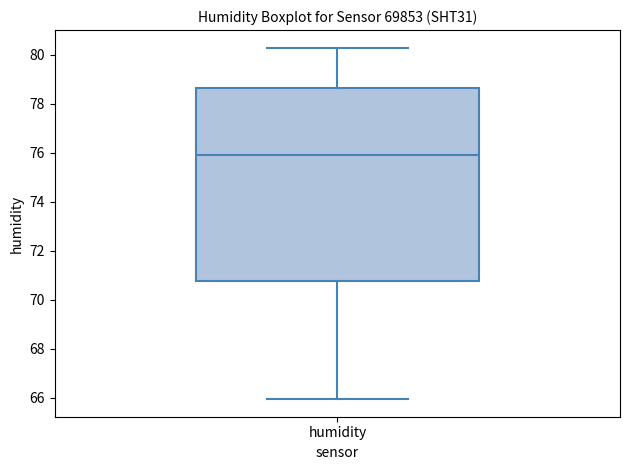

Where does the upper whisker of the box for humidity end on the y-axis? The values are not printed on the chart, so give them approximately, as read against the axis.

80.2